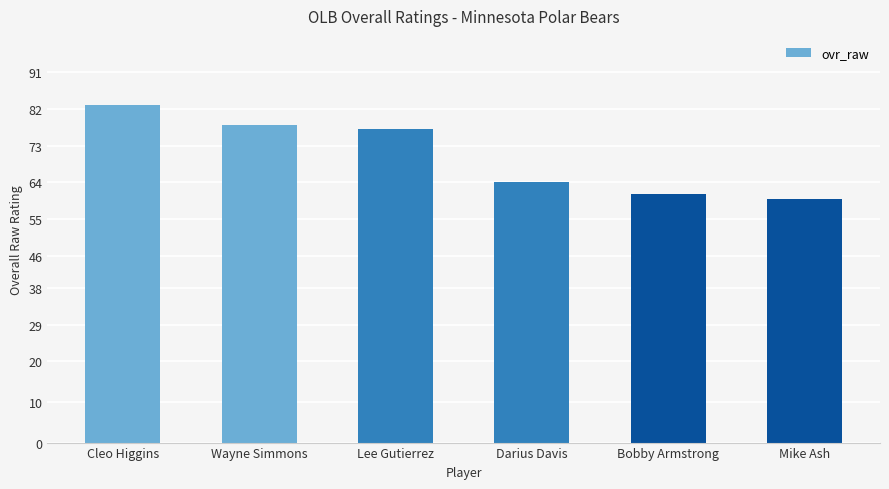

The value at Cleo Higgins is 83. True or false?

True